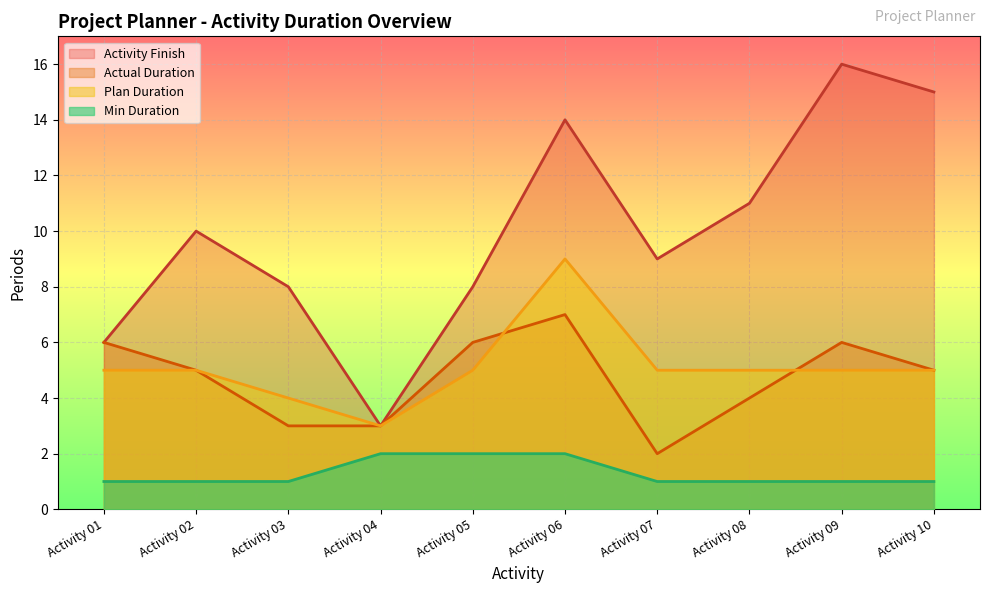

Between Activity 03 and Activity 08, which series saw the biggest shift?

Activity Finish